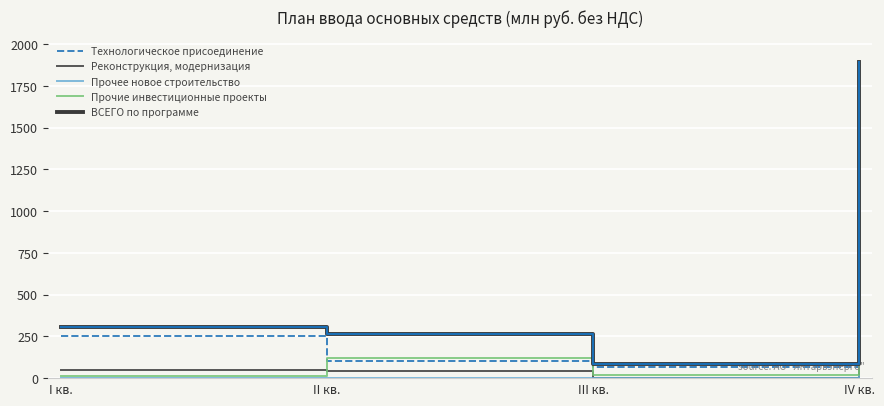

Does the chart display data point markers on the line(s)?

No